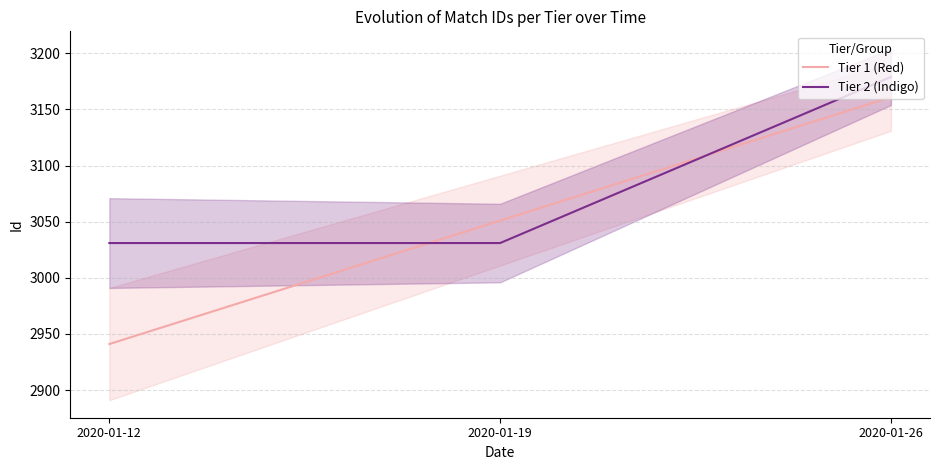

What is the difference between the maximum and minimum values in the Tier 2 (Indigo) series?

148